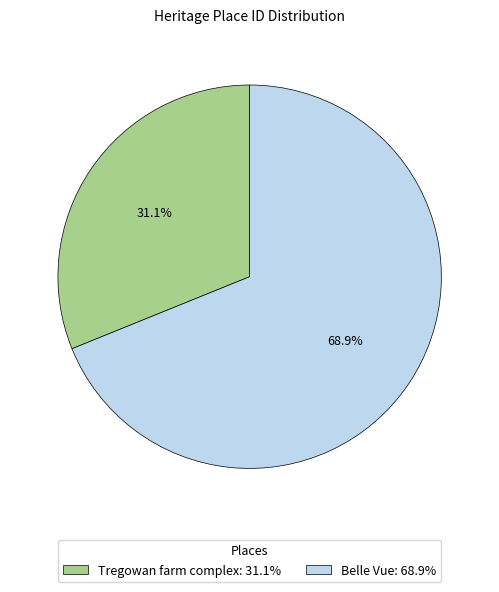

Which category has the smallest portion of the pie?

Tregowan farm complex